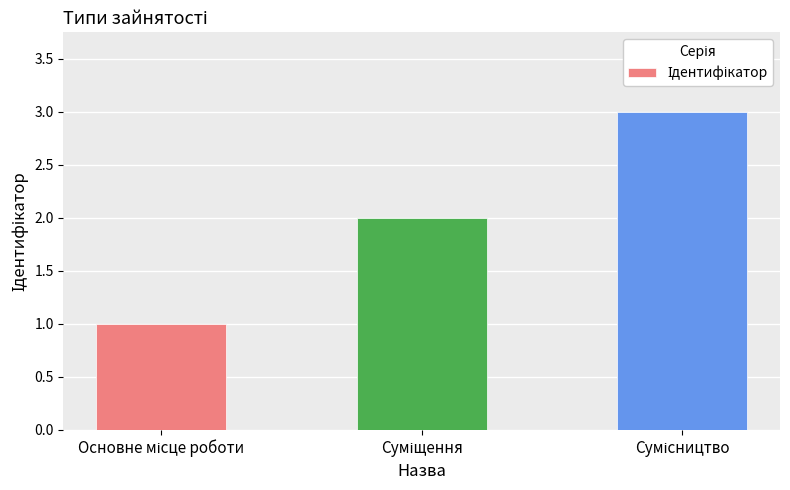

What is the greatest value displayed?

3